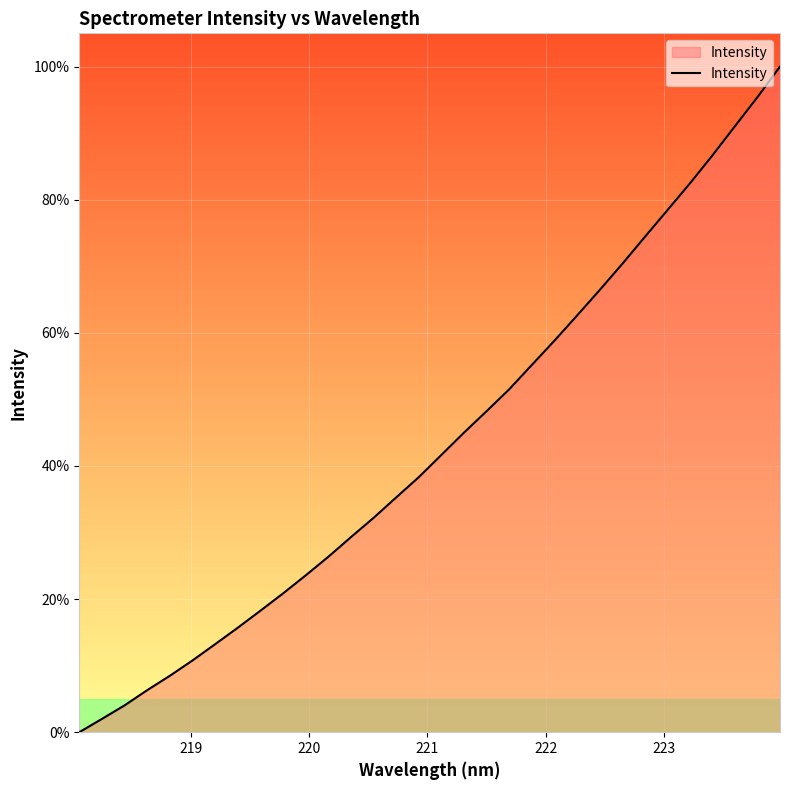

What is the difference between the maximum and minimum values?

100.0